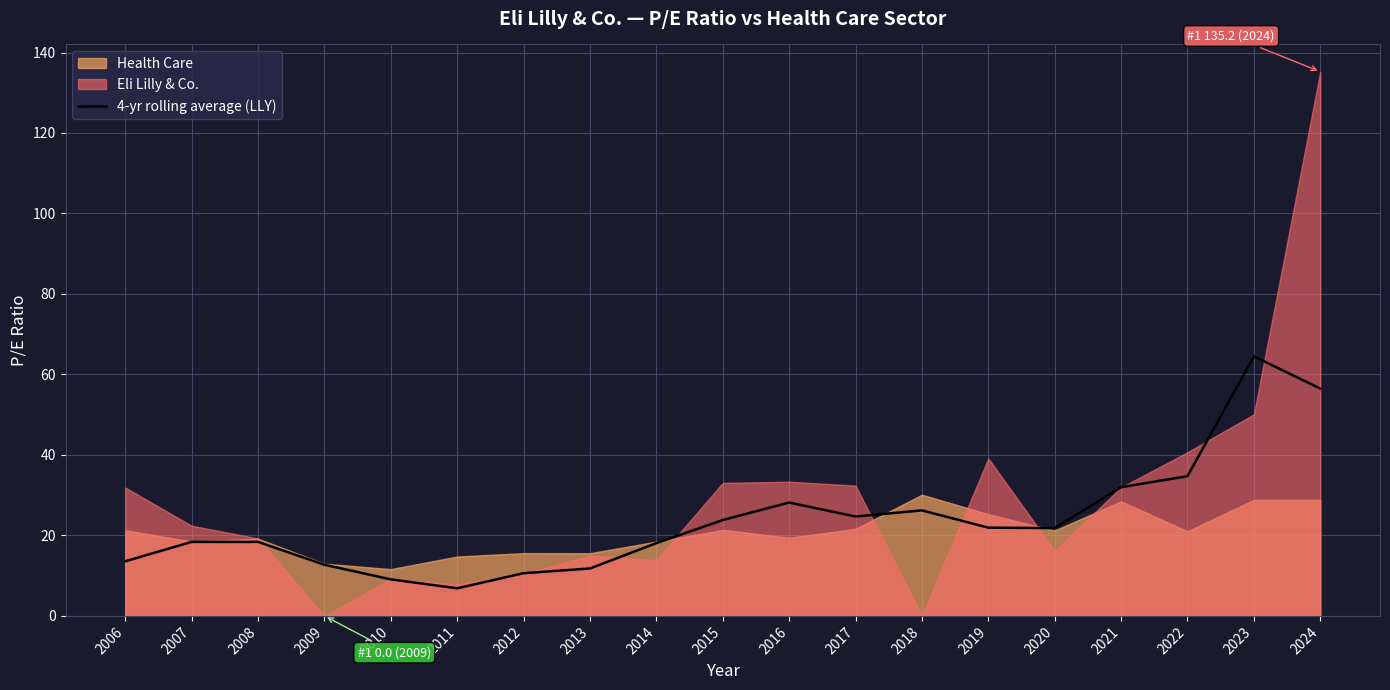

True or false: the data shows 15.5 at 2010.

False